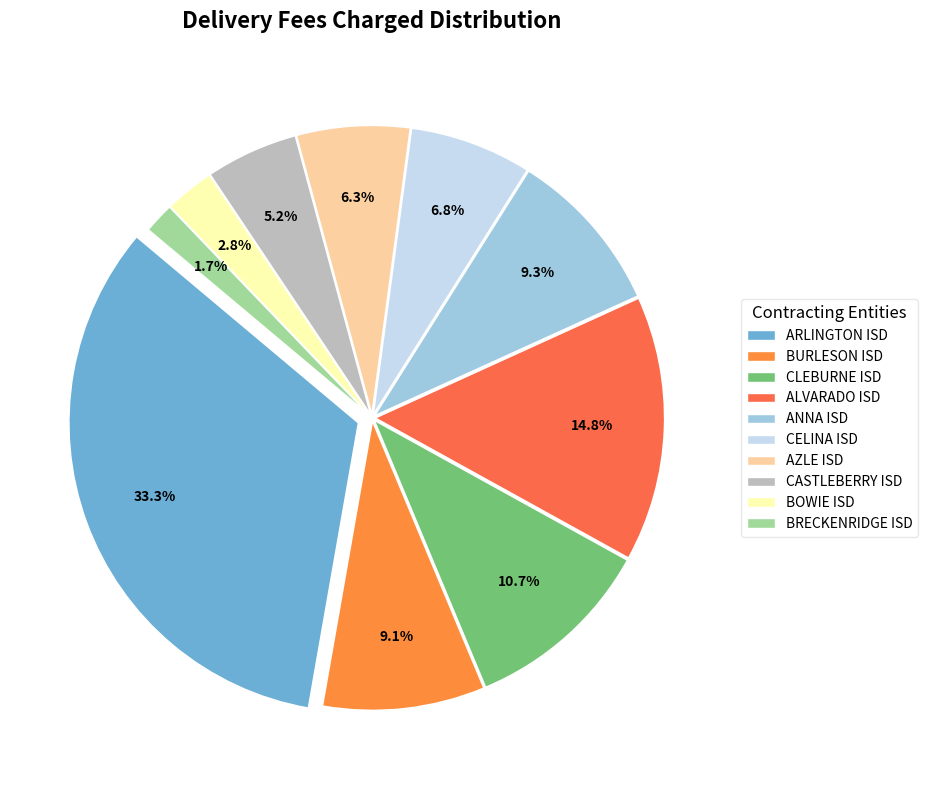

What is the change in value from ALVARADO ISD to AZLE ISD?

-4443.1